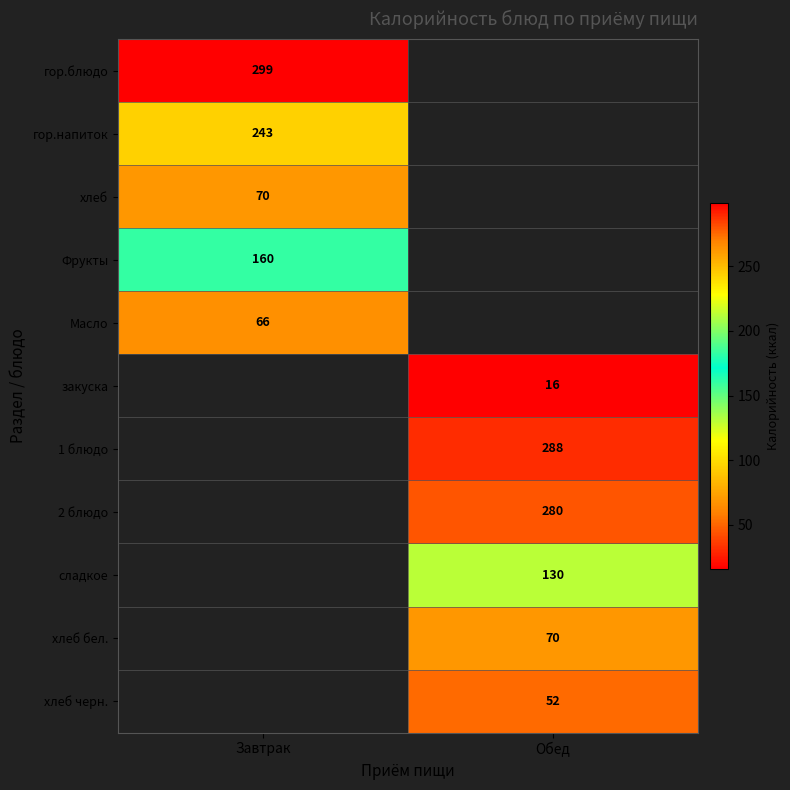

What is the greatest value displayed?

299.0